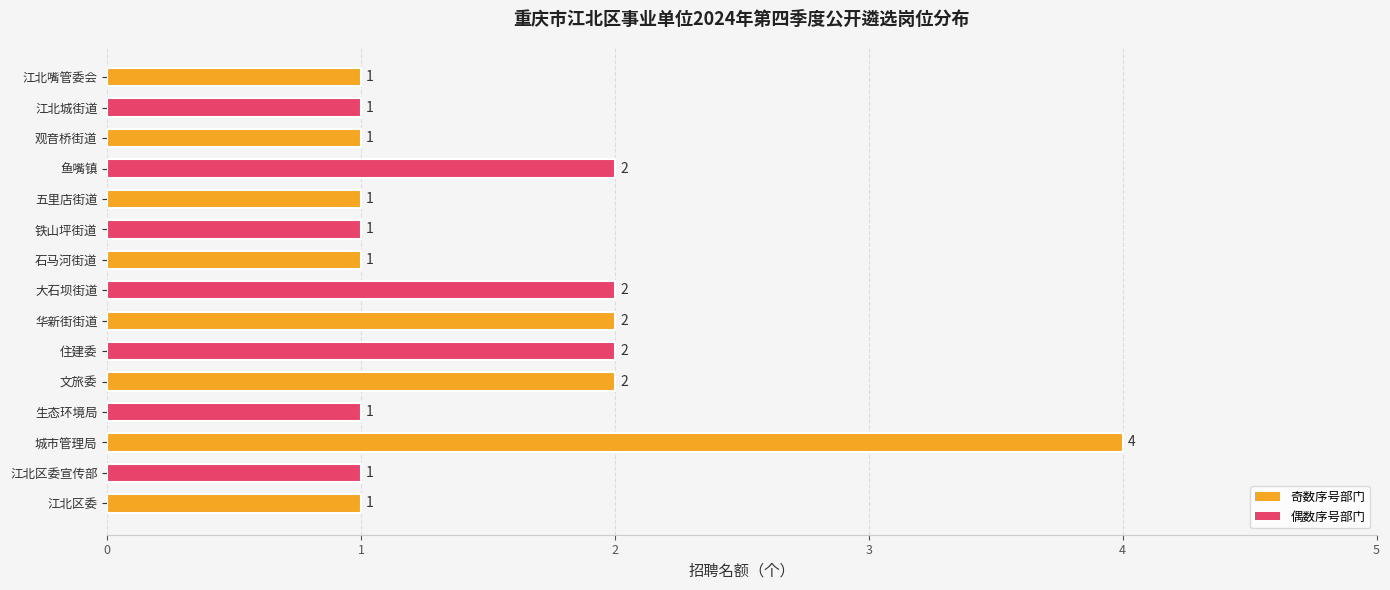

What is the ratio of the value at 生态环境局 to the value at 五里店街道?

1.0